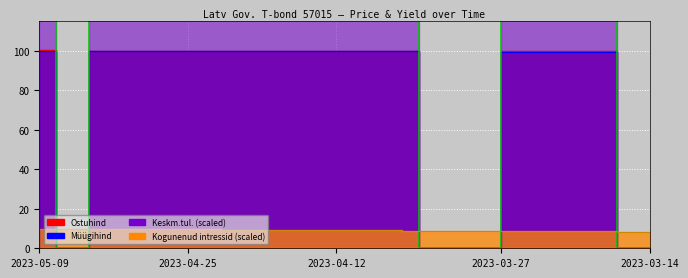

Between 2023-05-05 and 2023-03-17, which is larger?

2023-05-05